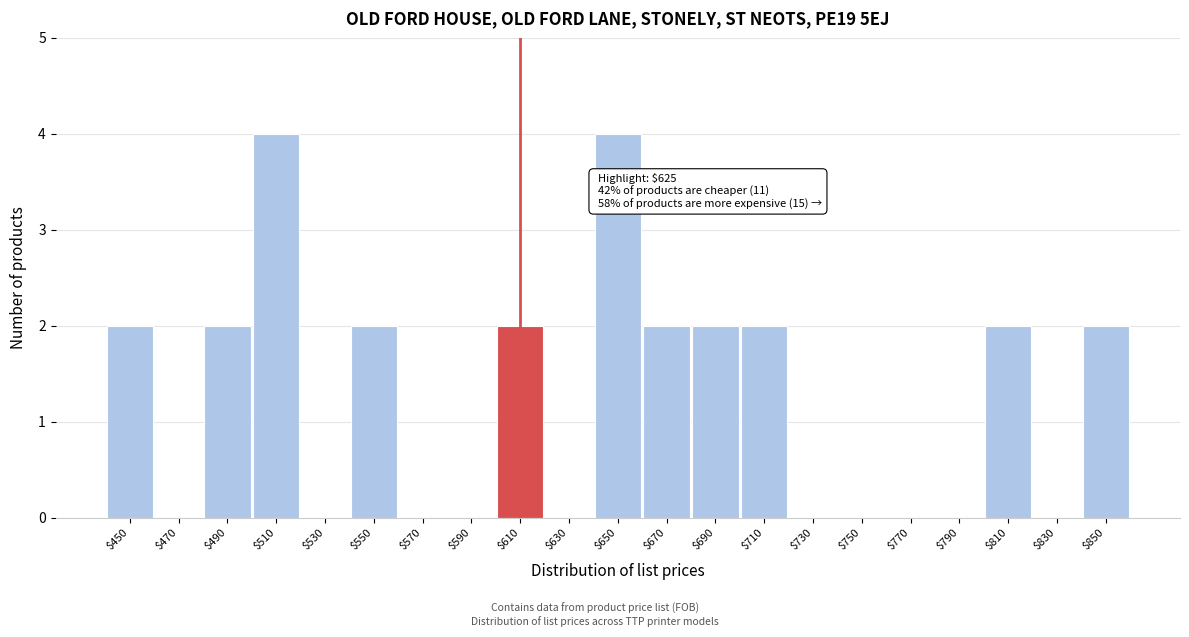

What is the greatest value displayed?

4